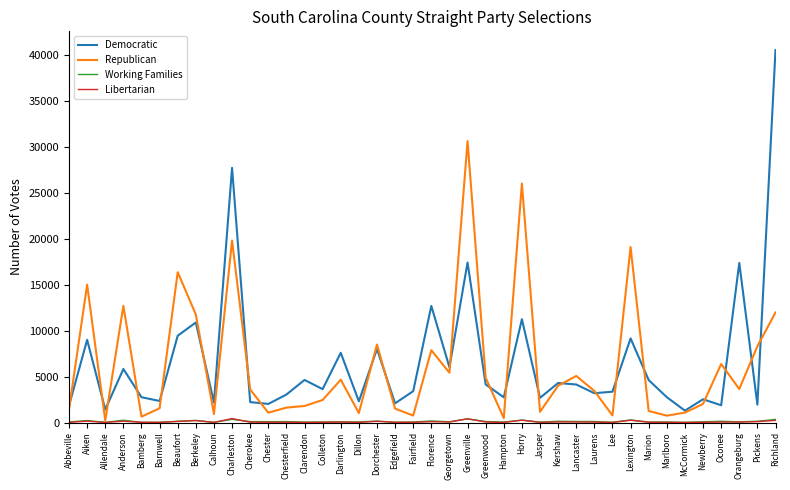

What is the highest value of the Republican series?

30603